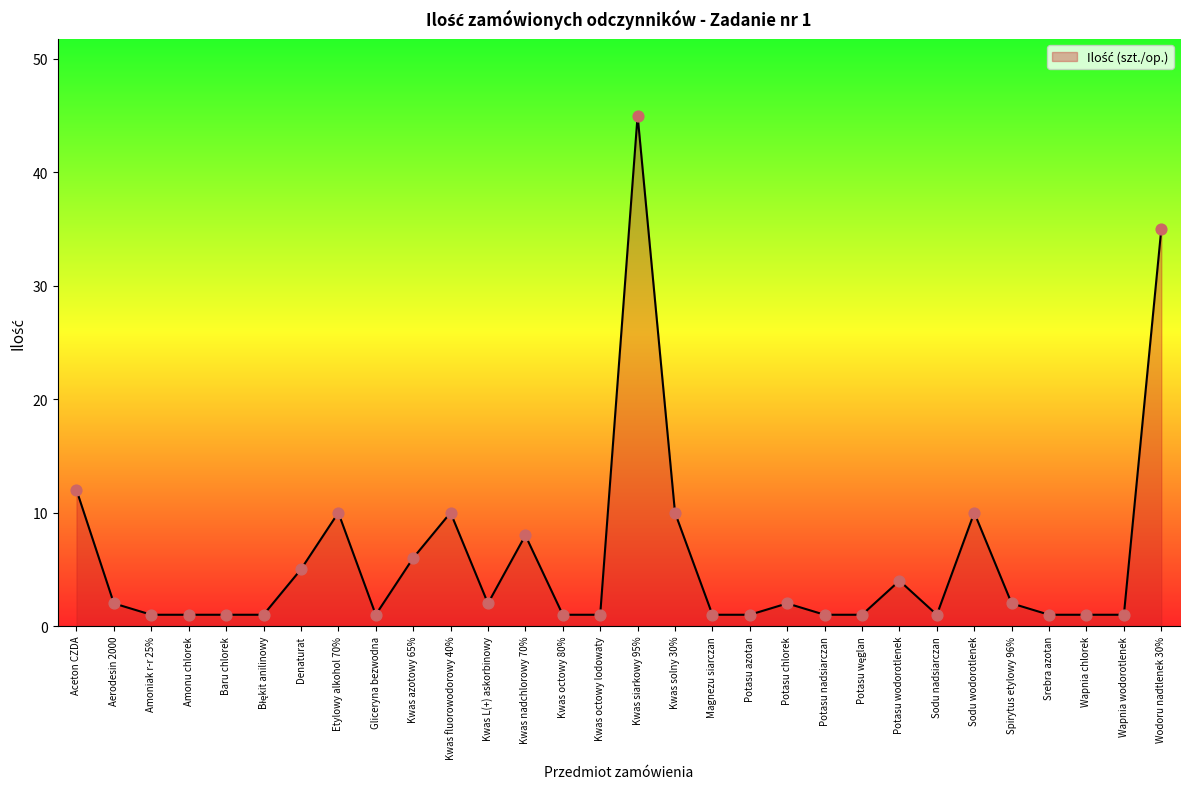

Which has a higher value, Kwas octowy 80% or Kwas fluorowodorowy 40%?

Kwas fluorowodorowy 40%